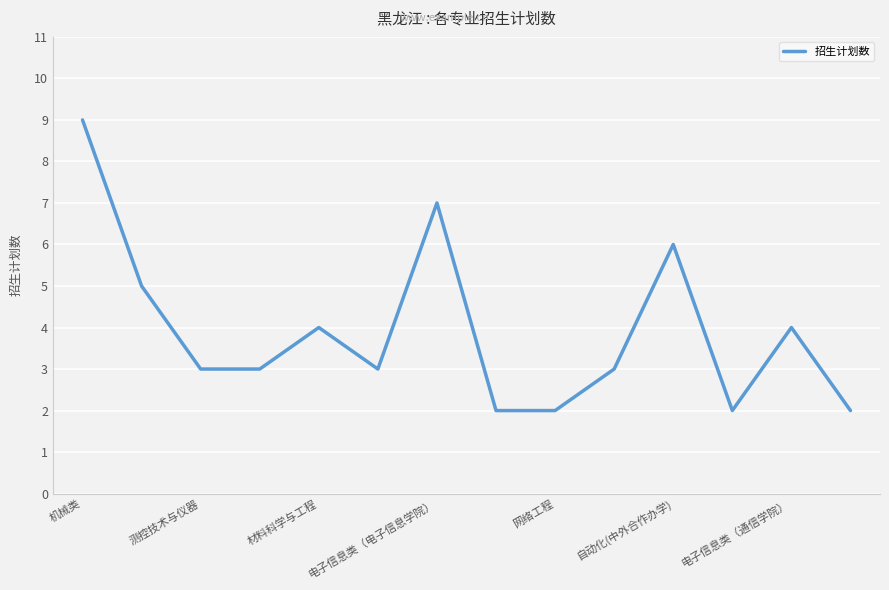

What is the difference between the maximum and minimum values?

7